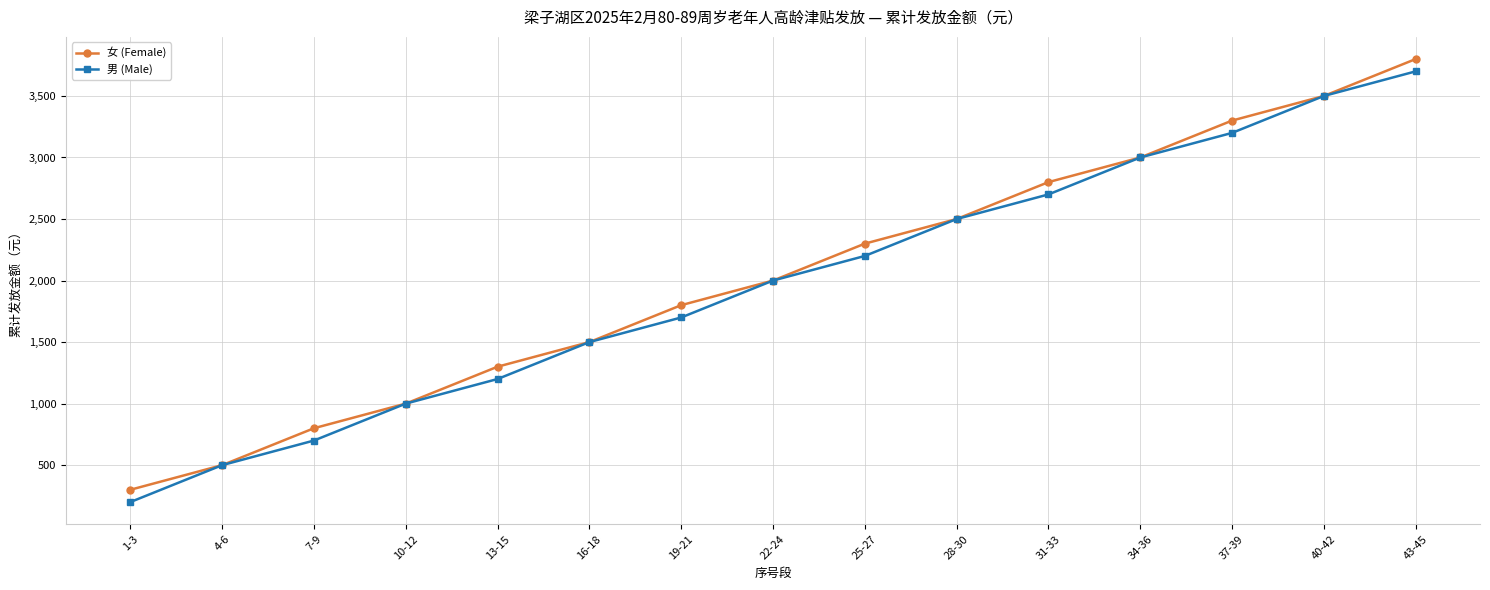

Where is 男 (Male) nearest to the value 1950?

22-24